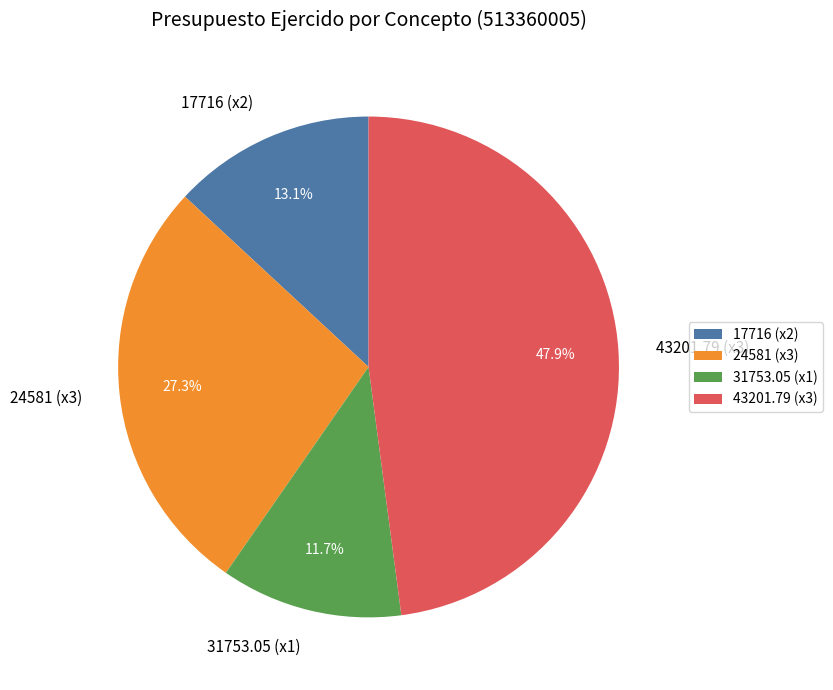

Which slice is the largest?

43201.79 (x3)